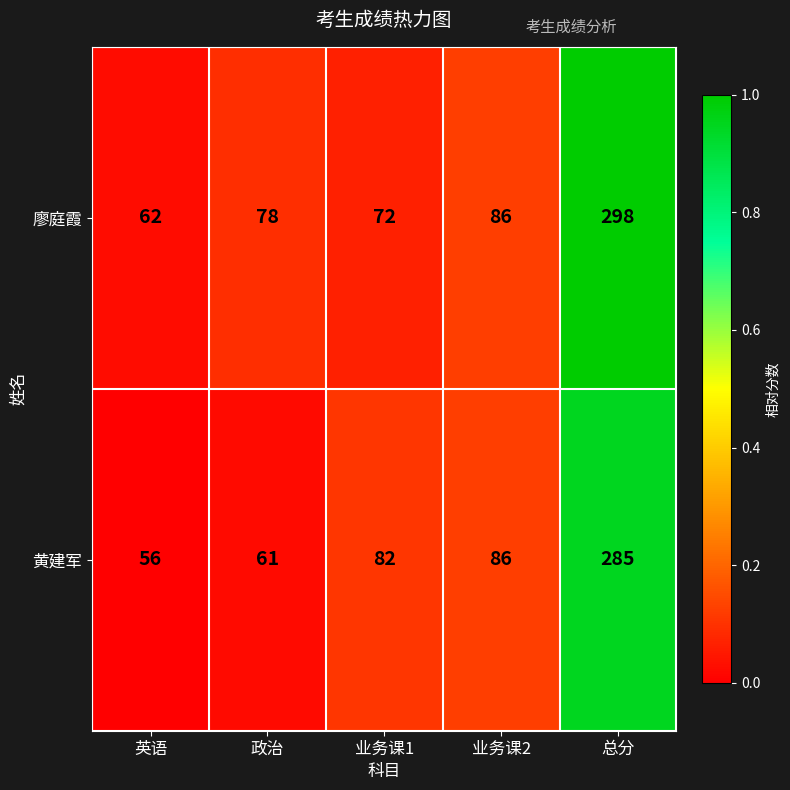

At which category is the sum across all series the highest?

总分